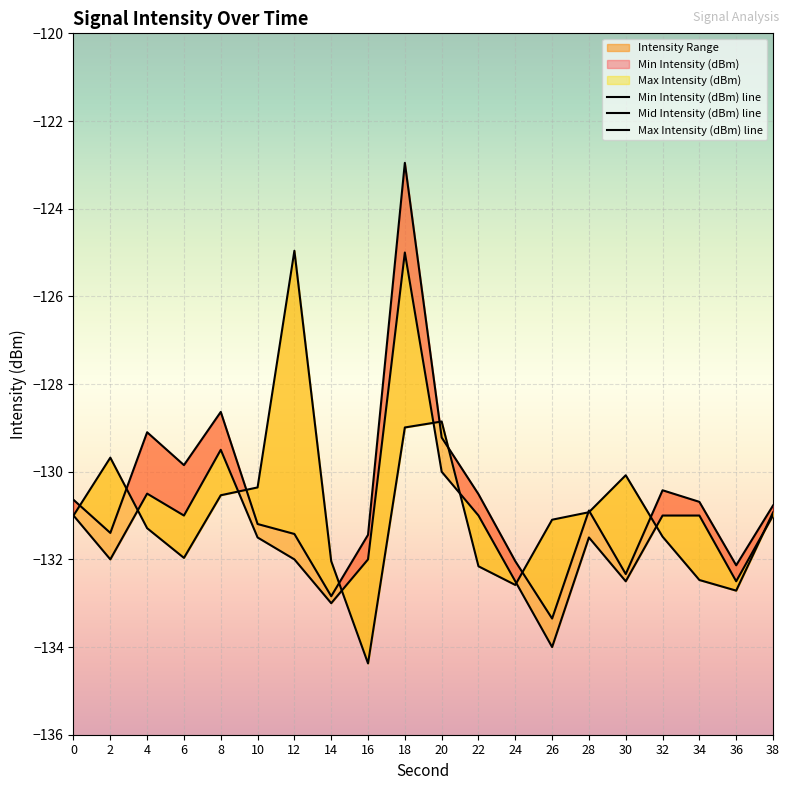

What is the total value across all series at 36?

-397.3